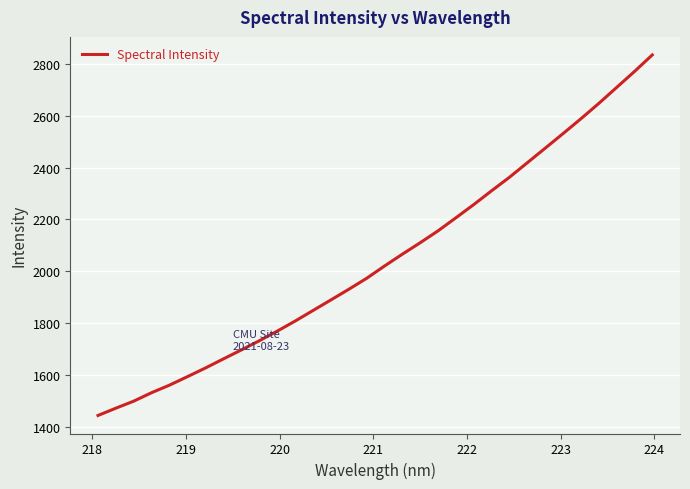

Does the chart display data point markers on the line(s)?

No